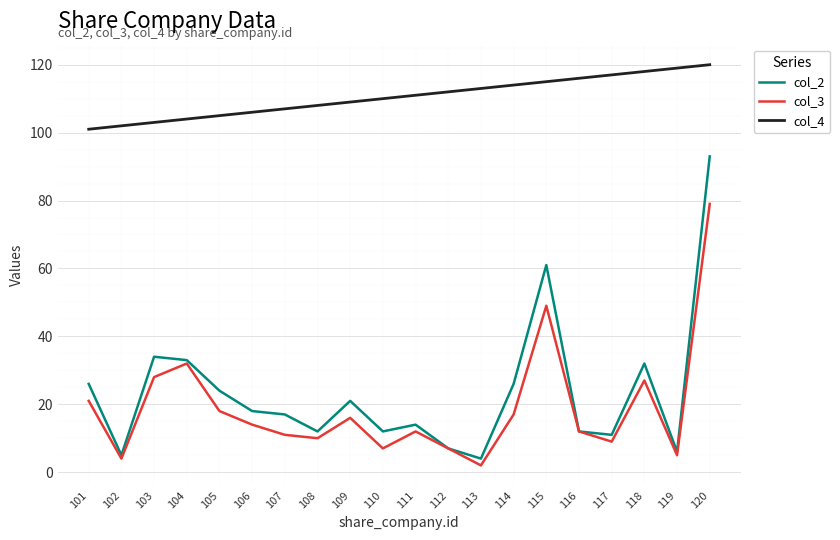

Is this an area chart (filled region under the line)?

No